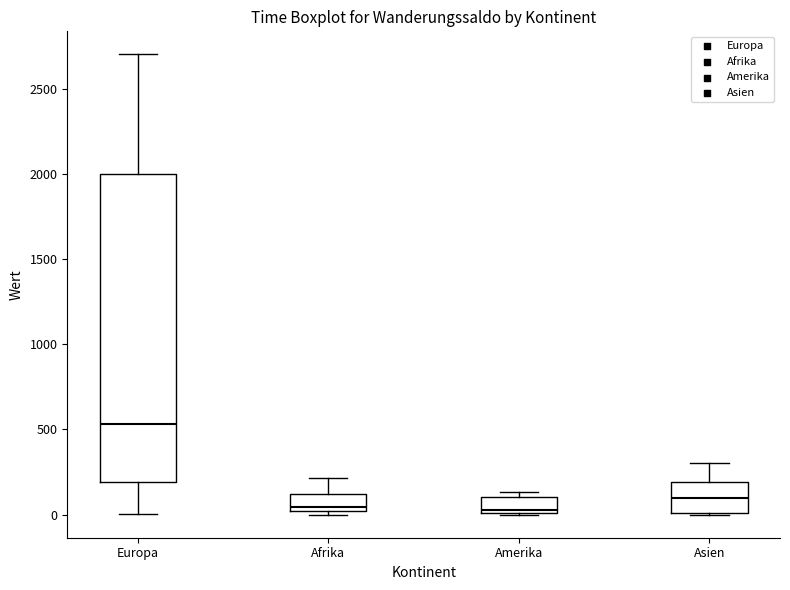

Comparing the boxes themselves (not the whiskers), which one is the tallest?

Europa